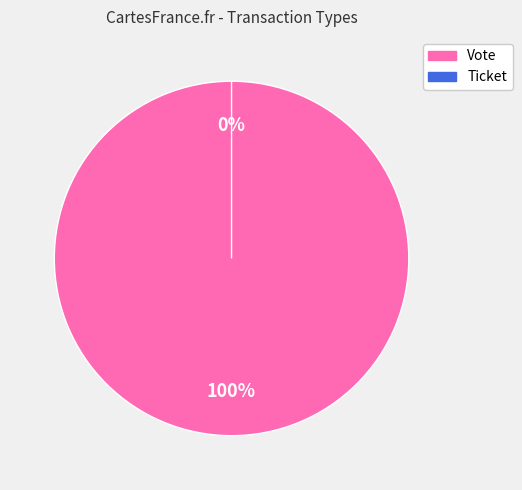

How many segments does this pie chart have?

2